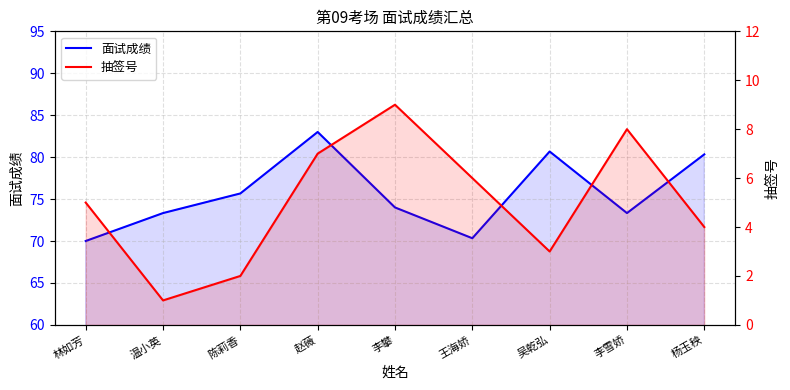

What are all the series names shown in the legend?

面试成绩, 抽签号